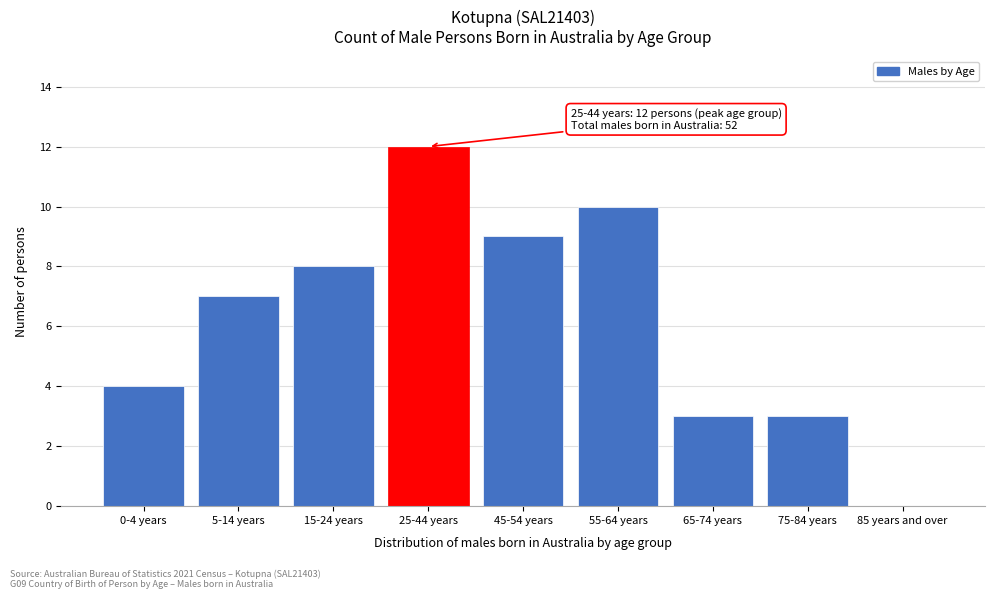

Reading left to right, list all the values displayed in this chart.

0-4 years=4	5-14 years=7	15-24 years=8	25-44 years=12	45-54 years=9	55-64 years=10	65-74 years=3	75-84 years=3	85 years and over=0